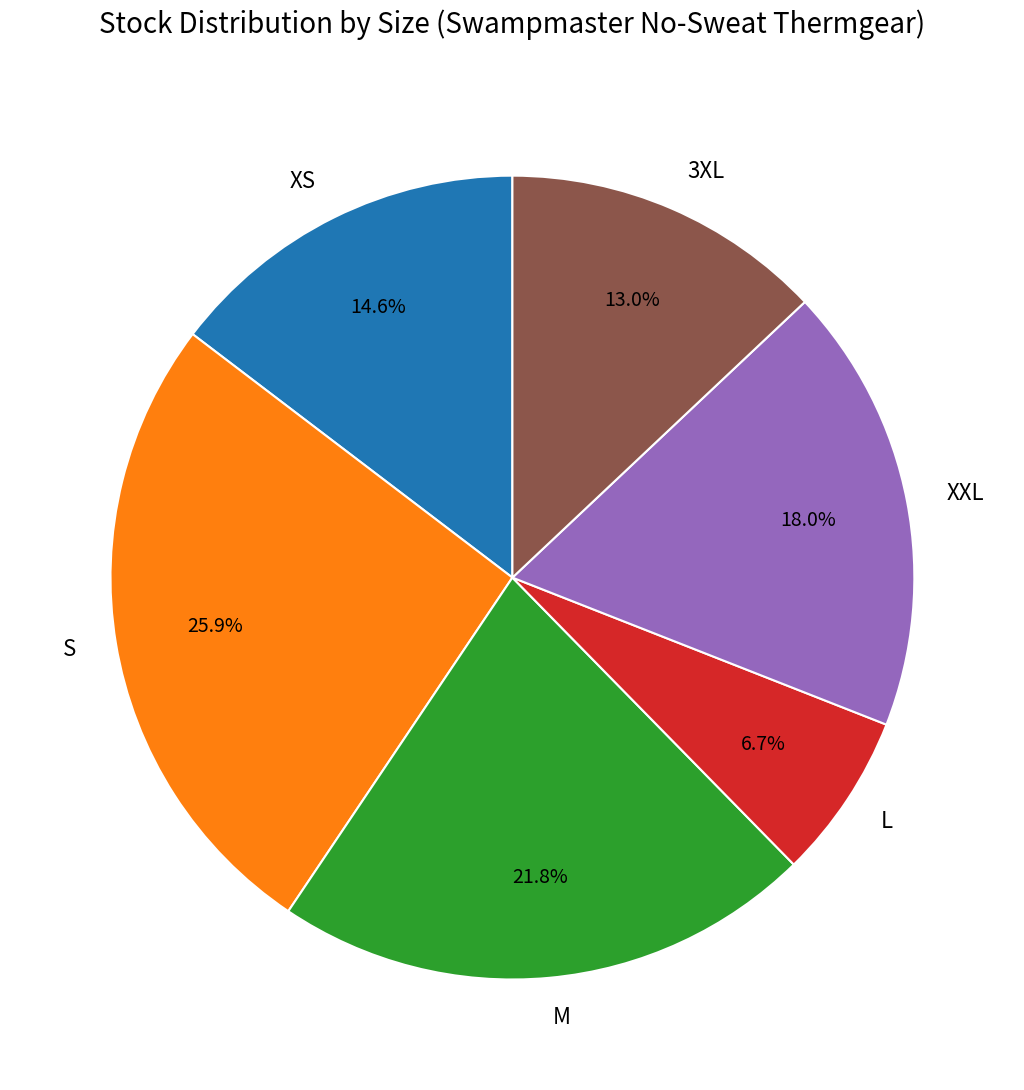

Is M the majority of the pie?

No